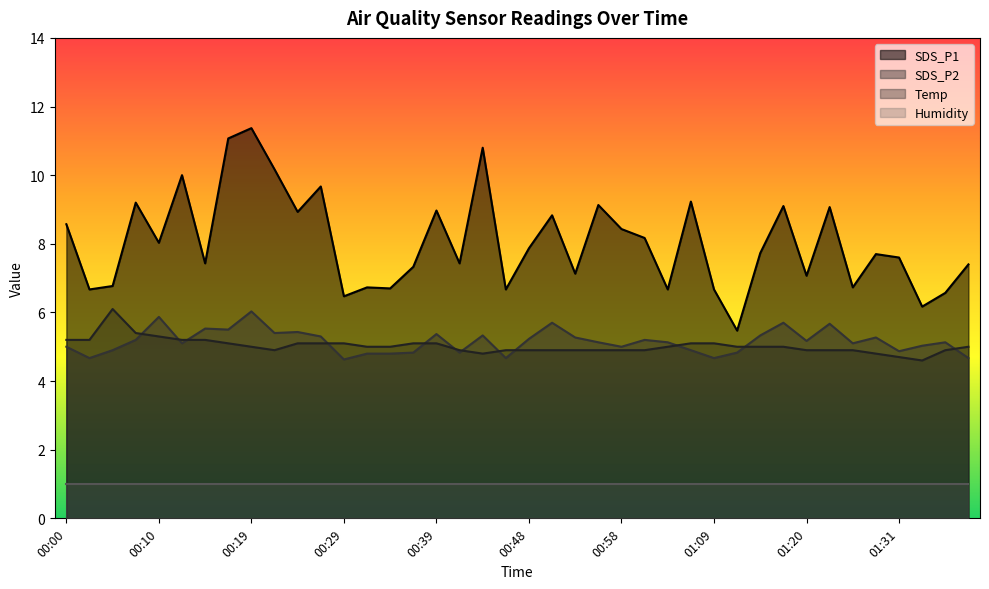

Which series has the largest total across all categories?

SDS_P1